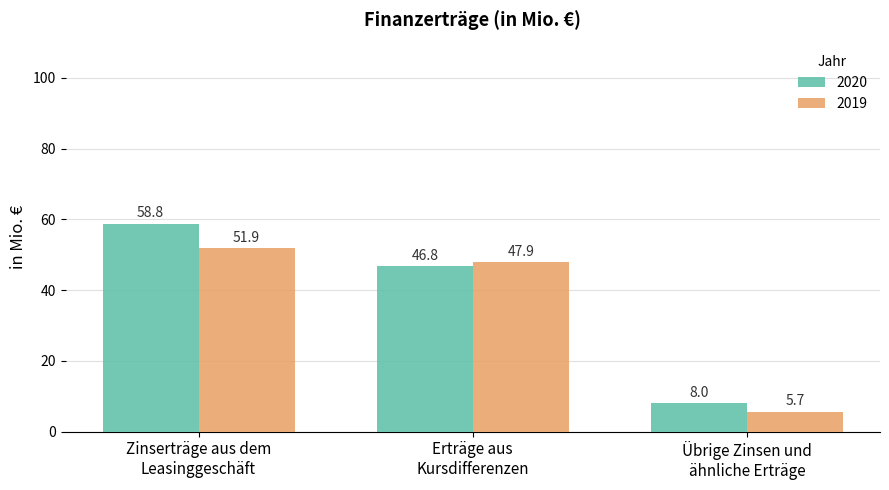

What are all the series names shown in the legend?

2020, 2019